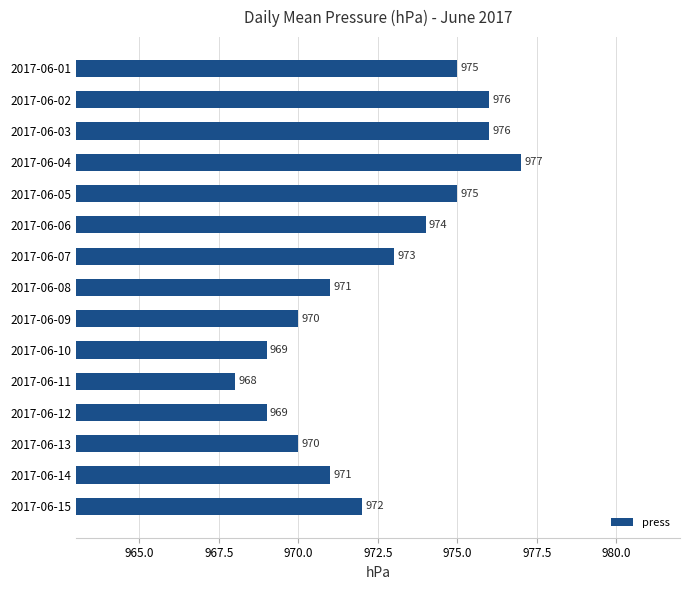

What is the sum of all values?

14586